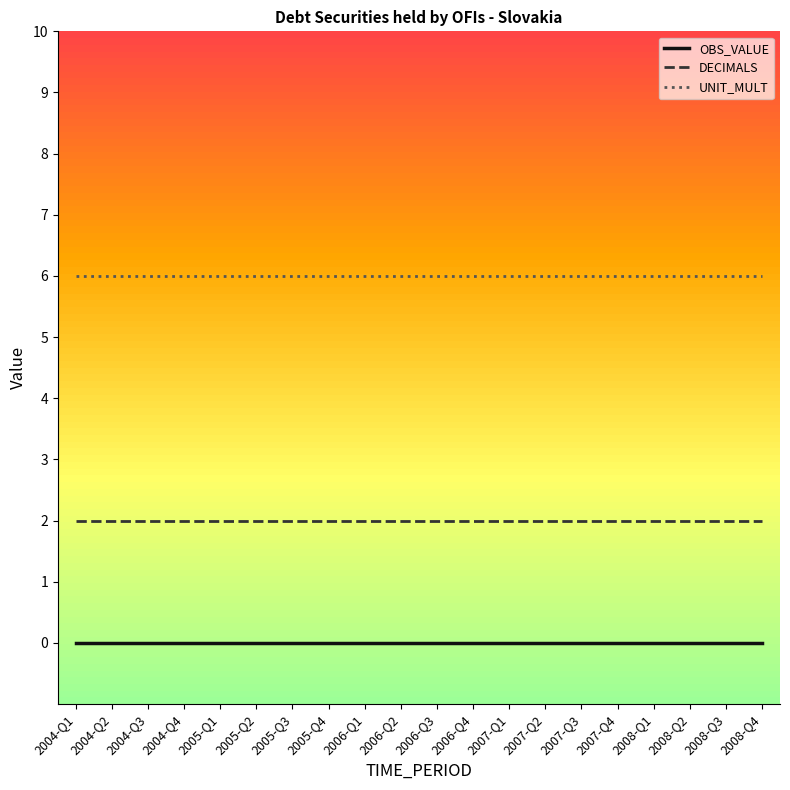

The value of DECIMALS at 2006-Q1 is 2. True or false?

True